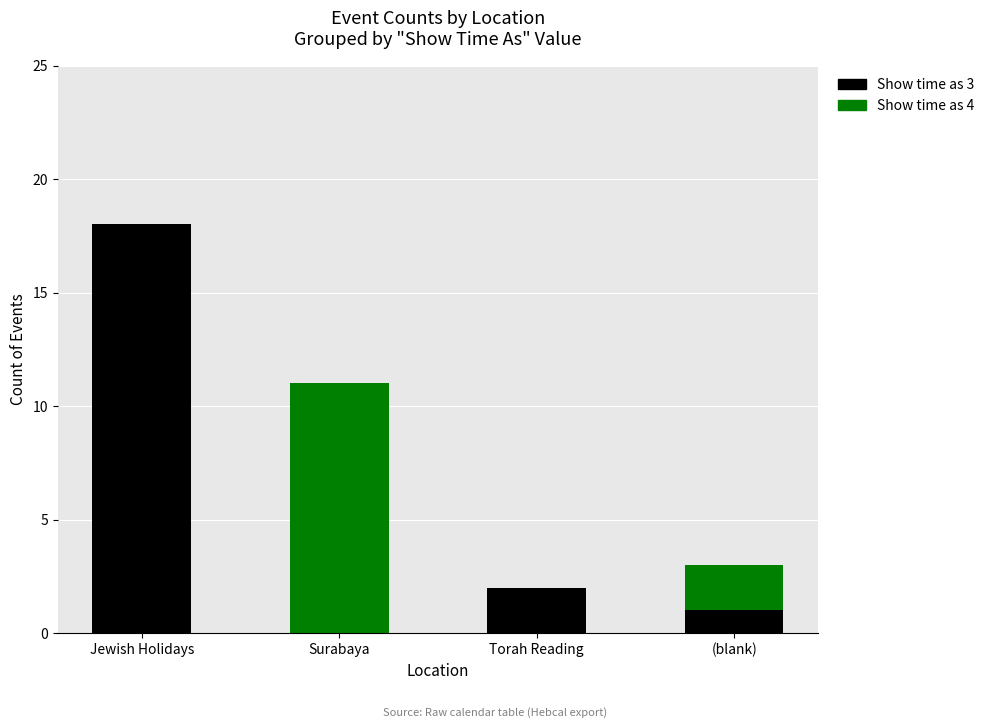

How many positive values does the Show time as 3 series have?

3